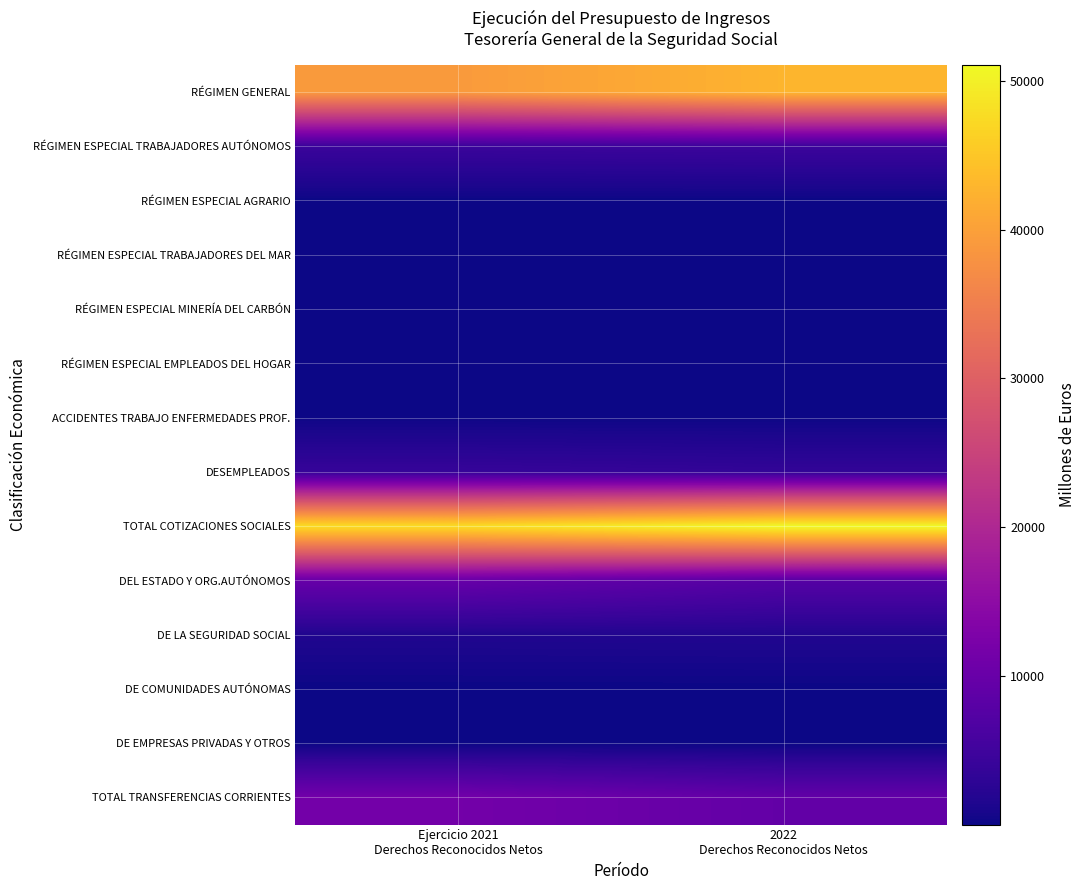

Reading left to right, what are all the values shown in this chart?

RÉGIMEN GENERAL: Ejercicio 2021
Derechos Reconocidos Netos=39150.0	2022
Derechos Reconocidos Netos=42764.7
RÉGIMEN ESPECIAL TRABAJADORES AUTÓNOMOS: Ejercicio 2021
Derechos Reconocidos Netos=4351.6	2022
Derechos Reconocidos Netos=4535.1
RÉGIMEN ESPECIAL AGRARIO: Ejercicio 2021
Derechos Reconocidos Netos=0.7	2022
Derechos Reconocidos Netos=1.0
RÉGIMEN ESPECIAL TRABAJADORES DEL MAR: Ejercicio 2021
Derechos Reconocidos Netos=145.1	2022
Derechos Reconocidos Netos=153.0
RÉGIMEN ESPECIAL MINERÍA DEL CARBÓN: Ejercicio 2021
Derechos Reconocidos Netos=32.0	2022
Derechos Reconocidos Netos=29.3
RÉGIMEN ESPECIAL EMPLEADOS DEL HOGAR: Ejercicio 2021
Derechos Reconocidos Netos=0.1	2022
Derechos Reconocidos Netos=0.1
ACCIDENTES TRABAJO ENFERMEDADES PROF.: Ejercicio 2021
Derechos Reconocidos Netos=137.0	2022
Derechos Reconocidos Netos=138.6
DESEMPLEADOS: Ejercicio 2021
Derechos Reconocidos Netos=3914.7	2022
Derechos Reconocidos Netos=3469.7
TOTAL COTIZACIONES SOCIALES: Ejercicio 2021
Derechos Reconocidos Netos=47731.2	2022
Derechos Reconocidos Netos=51091.5
DEL ESTADO Y ORG.AUTÓNOMOS: Ejercicio 2021
Derechos Reconocidos Netos=9799.6	2022
Derechos Reconocidos Netos=7621.1
DE LA SEGURIDAD SOCIAL: Ejercicio 2021
Derechos Reconocidos Netos=1594.1	2022
Derechos Reconocidos Netos=1675.0
DE COMUNIDADES AUTÓNOMAS: Ejercicio 2021
Derechos Reconocidos Netos=0.5	2022
Derechos Reconocidos Netos=0.6
DE EMPRESAS PRIVADAS Y OTROS: Ejercicio 2021
Derechos Reconocidos Netos=17.5	2022
Derechos Reconocidos Netos=18.6
TOTAL TRANSFERENCIAS CORRIENTES: Ejercicio 2021
Derechos Reconocidos Netos=11411.6	2022
Derechos Reconocidos Netos=9315.3